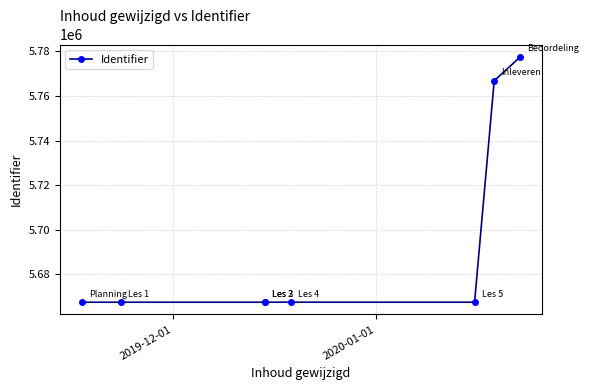

True or false: the data has more than 2 interior local peaks.

False